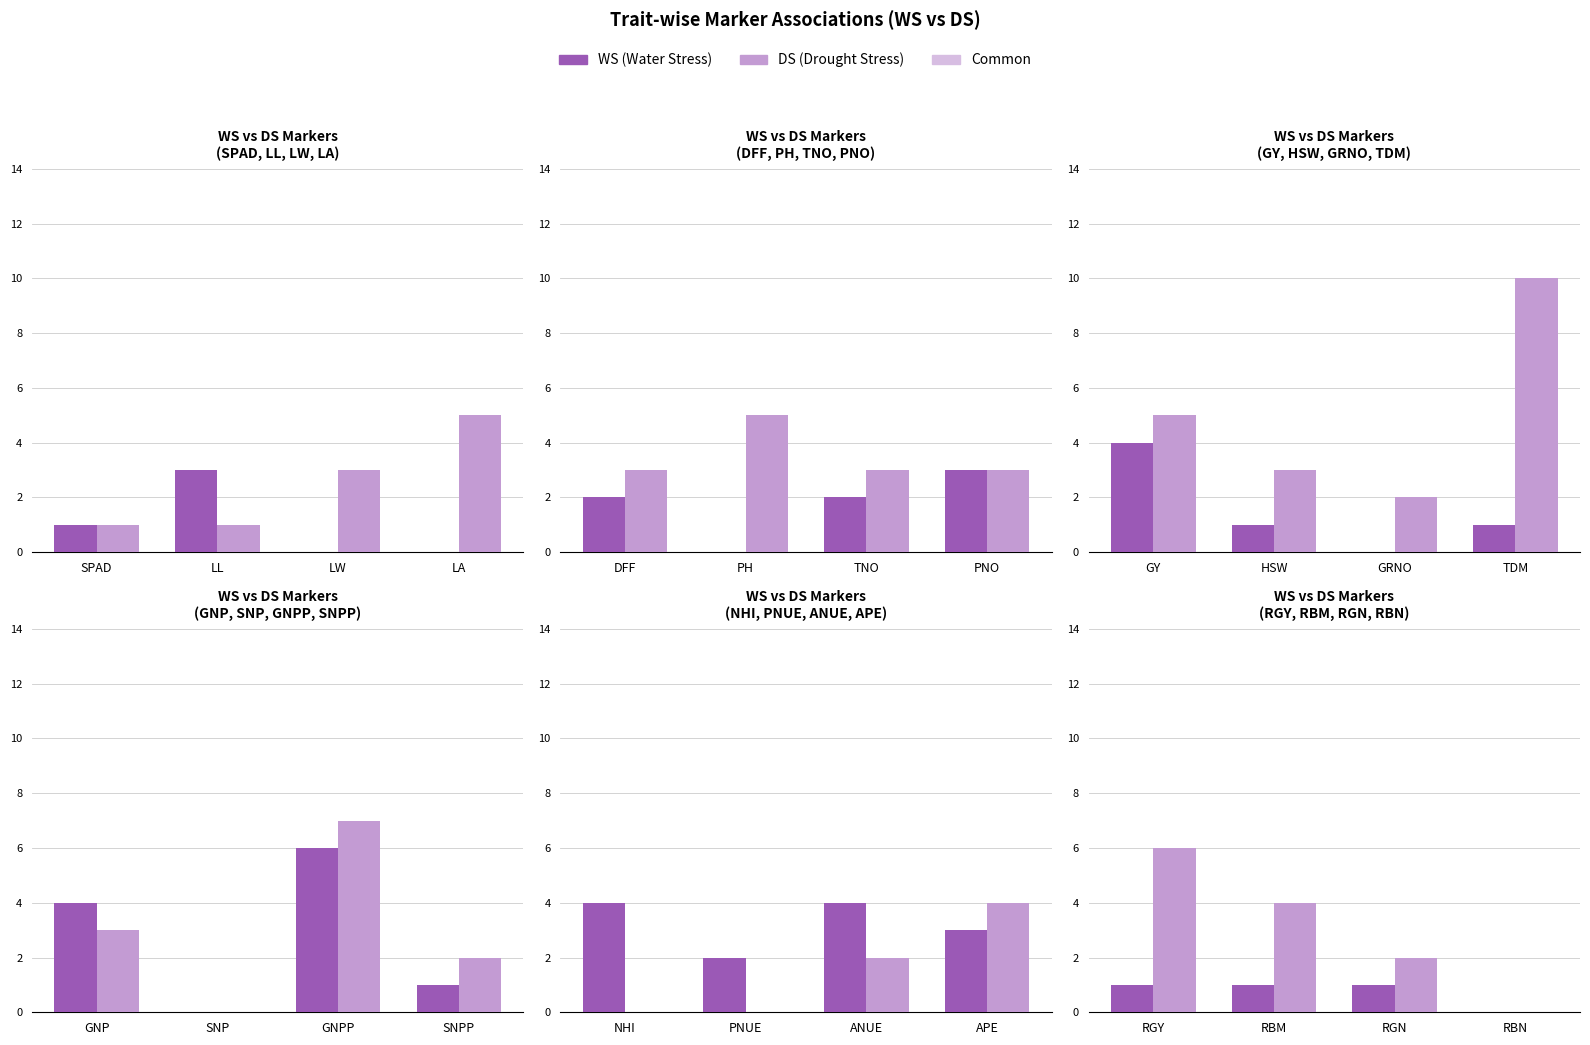

Rank the series by their average value, from lowest to highest.

WS, DS